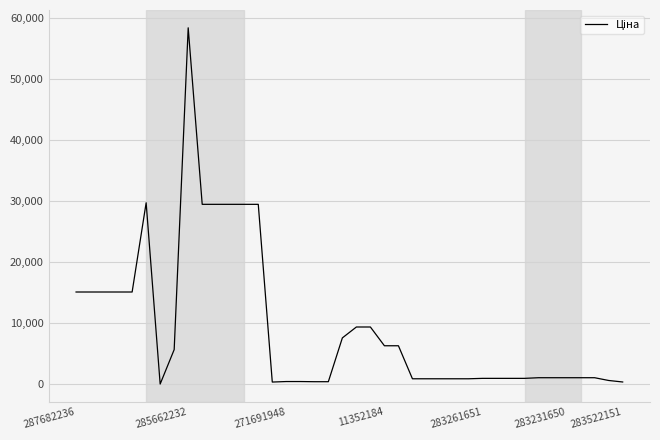

What is the greatest value displayed?

58426.5